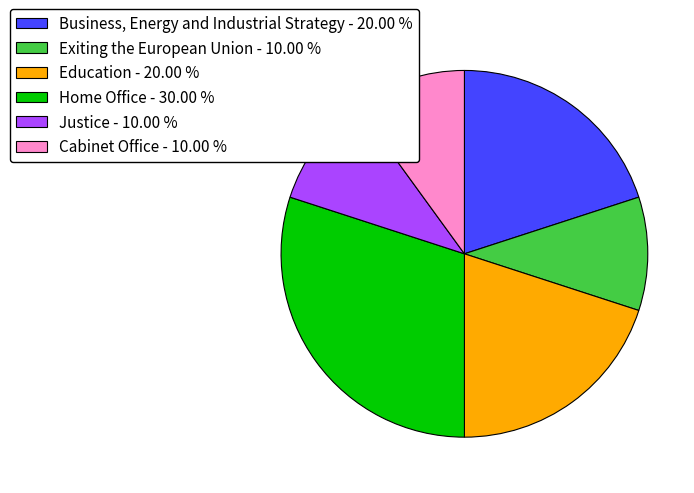

Is there a majority slice in this chart?

No